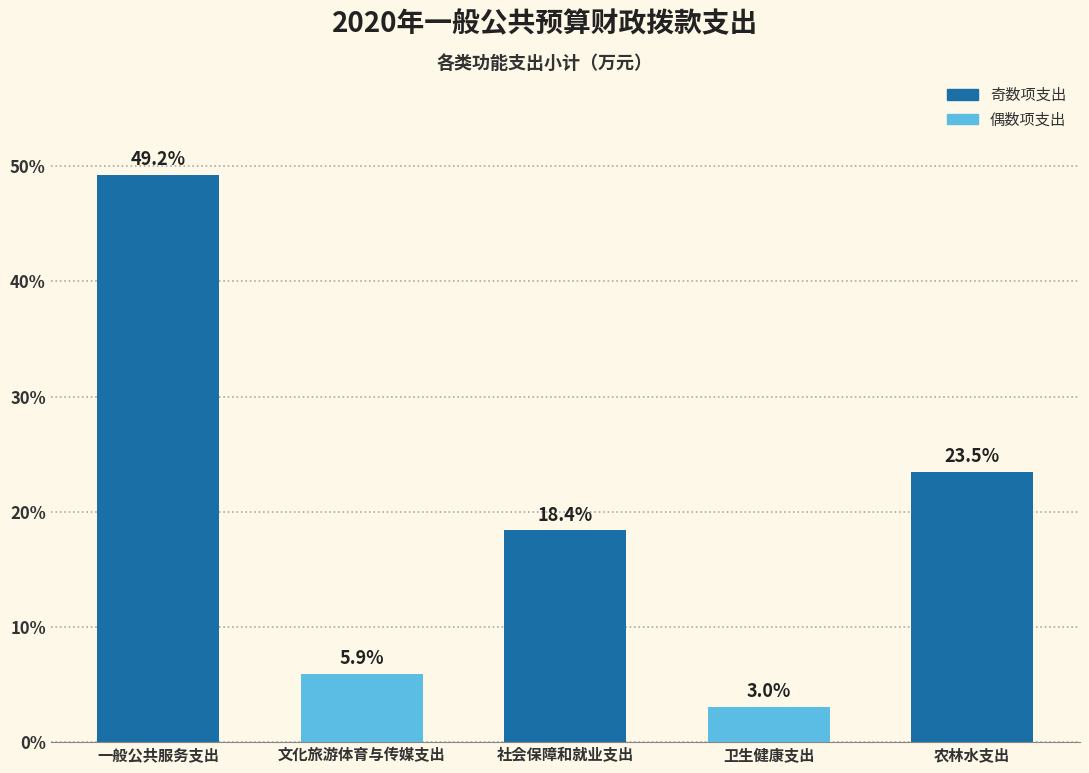

Reading left to right, transcribe all the data shown in this chart.

49.2	5.9	18.4	3.0	23.5